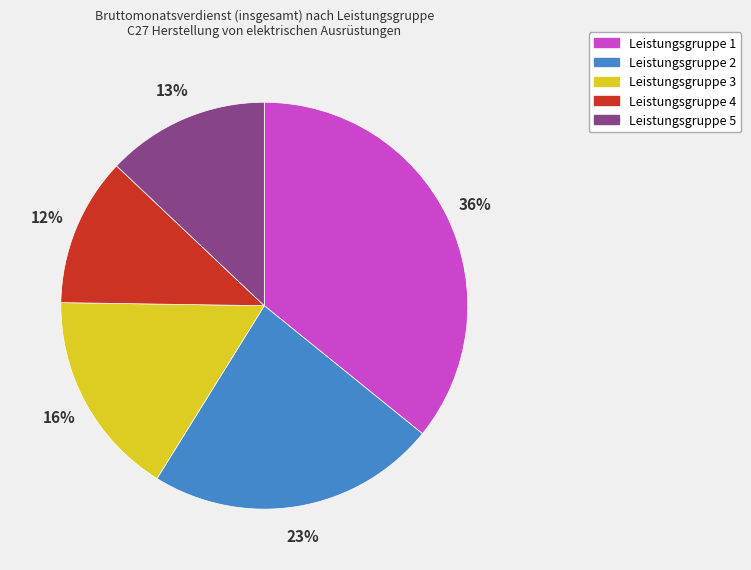

Which has a higher value, Leistungsgruppe 2 or Leistungsgruppe 1?

Leistungsgruppe 1